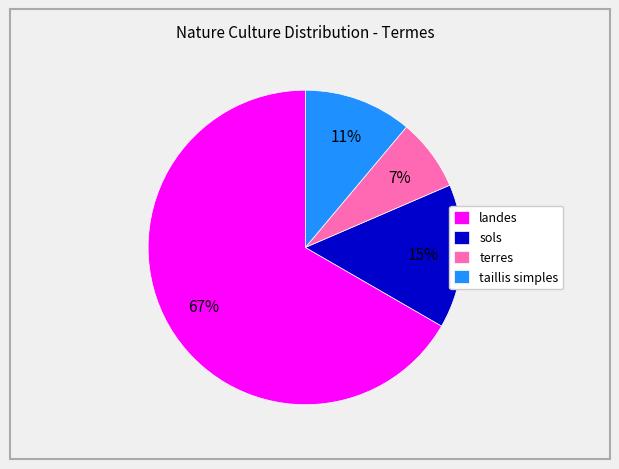

Which slice is the smallest?

terres